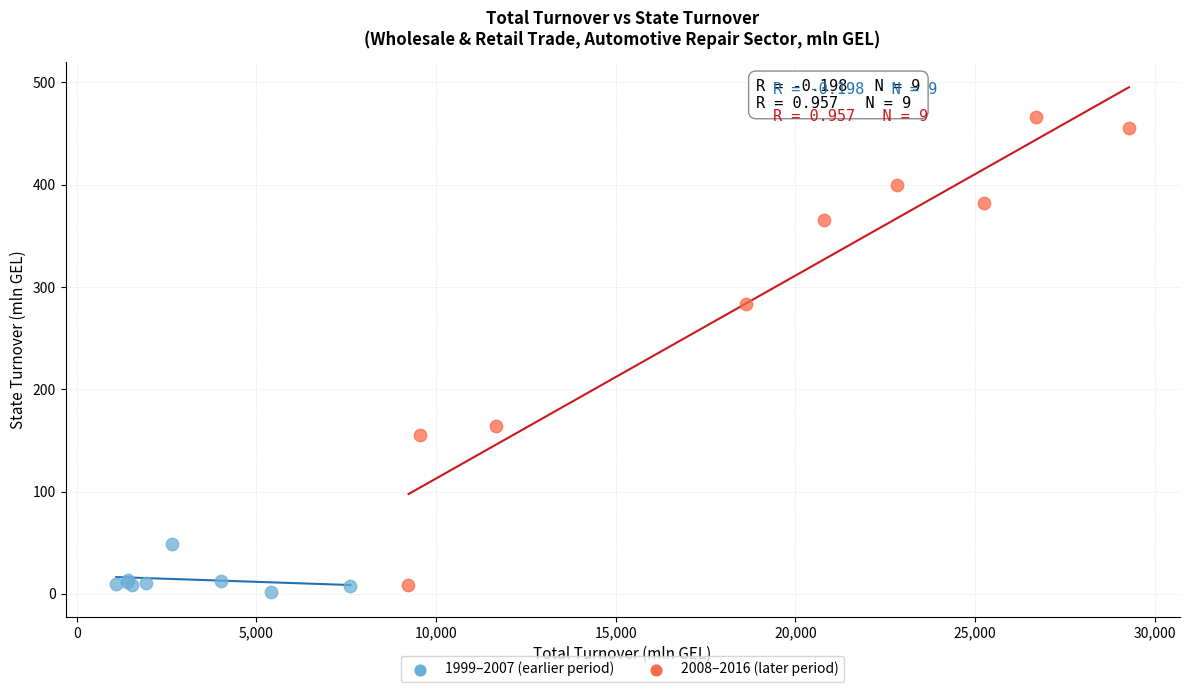

Which series contains the highest Y value?

2008–2016 (later period)